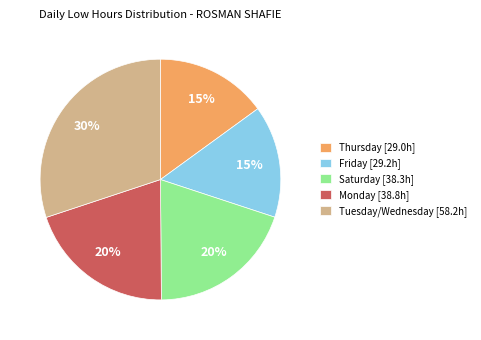

Is the sum of Thursday [29.0h] and Saturday [38.3h] greater than half?

No